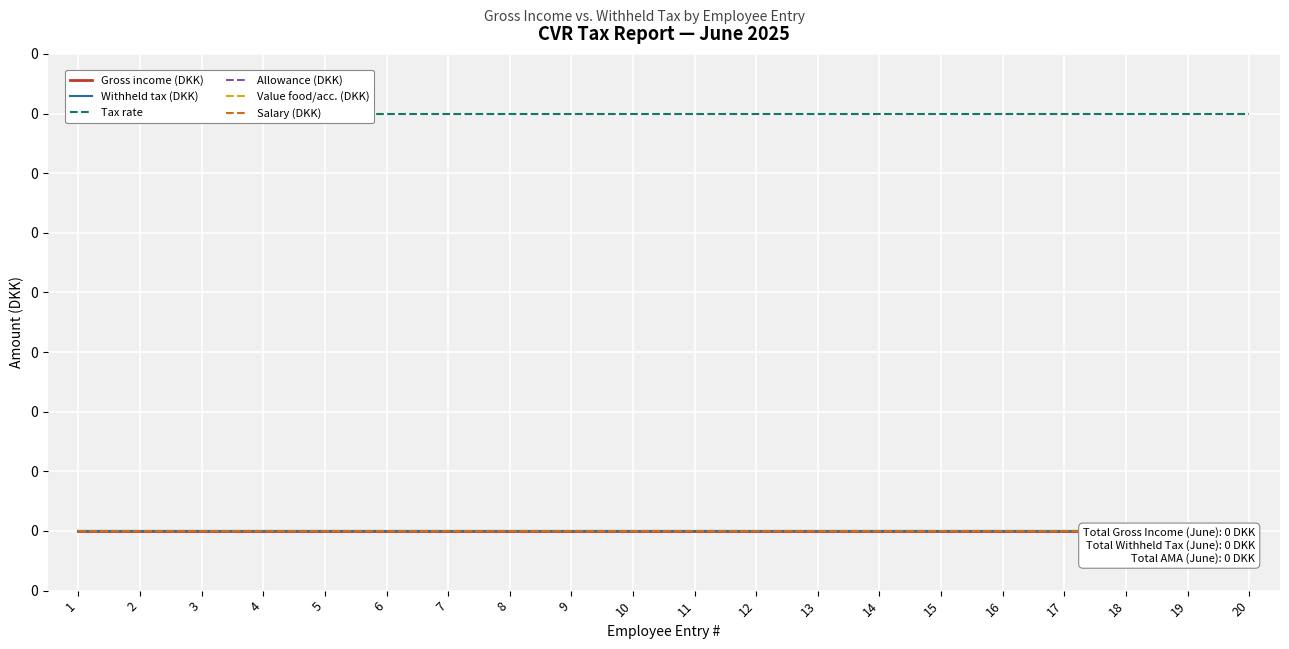

At which category is the sum across all series the highest?

1